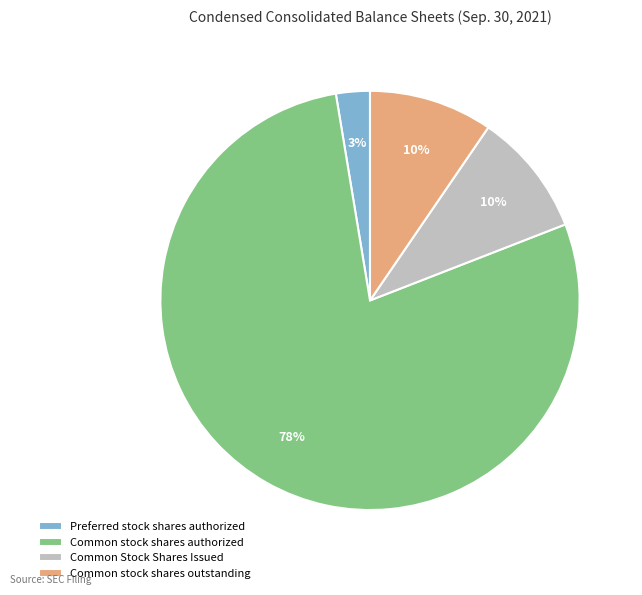

What is the ratio of the value at Common stock shares outstanding to the value at Common stock shares authorized?

0.1